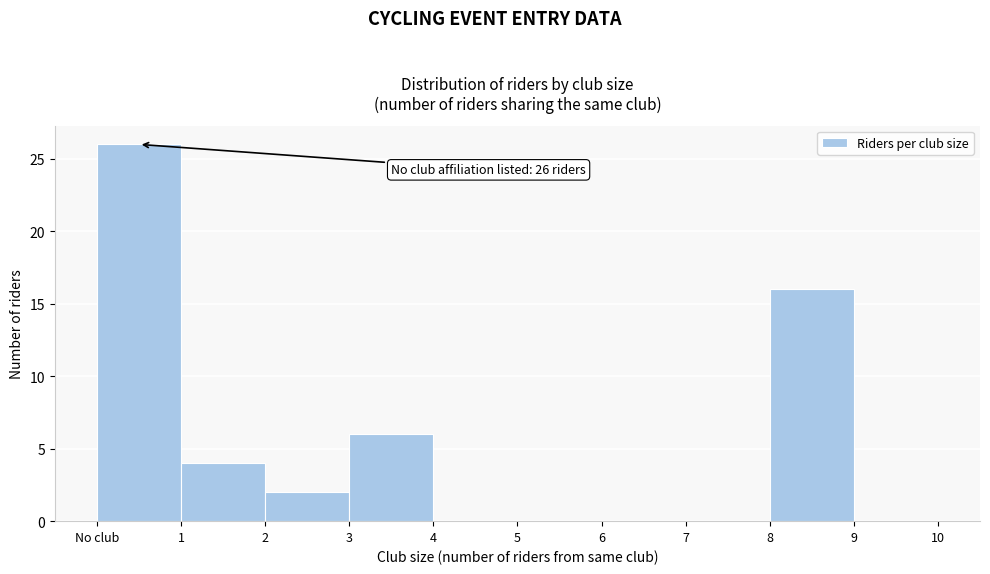

Reading left to right, transcribe all the data shown in this chart.

No club=26	1=4	2=2	3=6	4=0	5=0	6=0	7=0	8=16	9=0